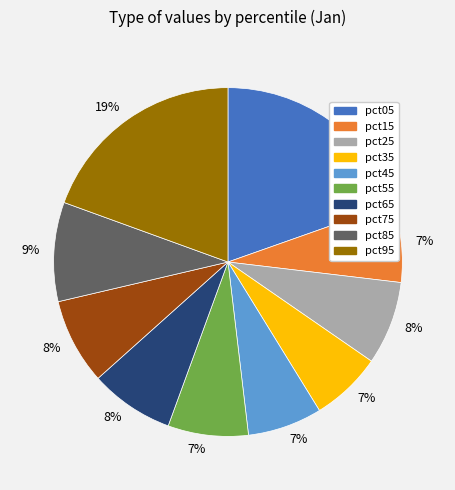

Count the number of slices in the pie.

10